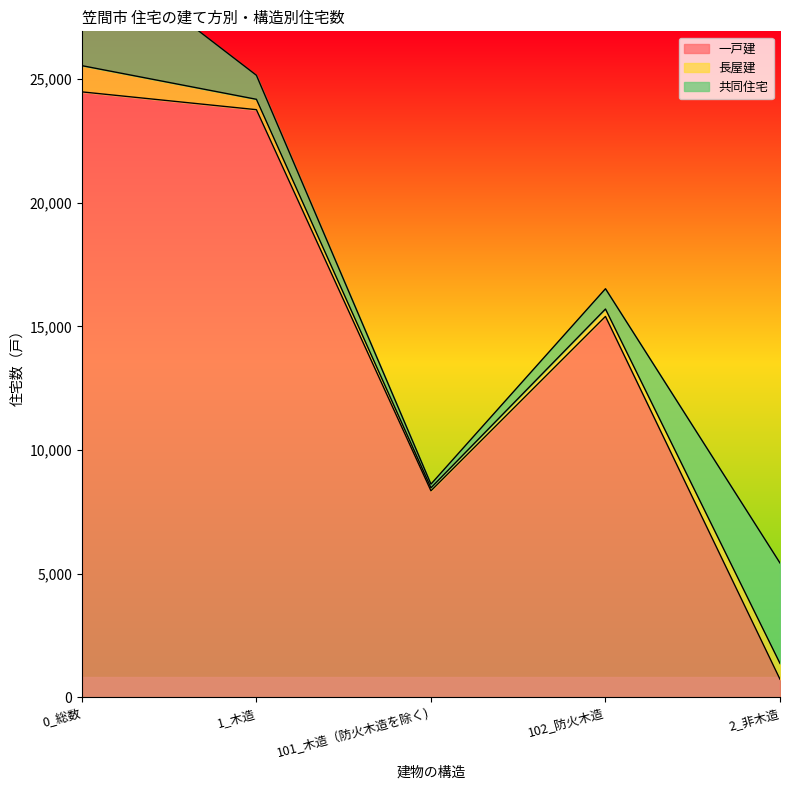

Reading left to right, what are all the values shown in this chart?

一戸建: 0_総数=24480	1_木造=23760	101_木造（防火木造を除く)=8350	102_防火木造=15400	2_非木造=730
長屋建: 0_総数=1060	1_木造=420	101_木造（防火木造を除く)=120	102_防火木造=300	2_非木造=640
共同住宅: 0_総数=5030	1_木造=970	101_木造（防火木造を除く)=150	102_防火木造=820	2_非木造=4060